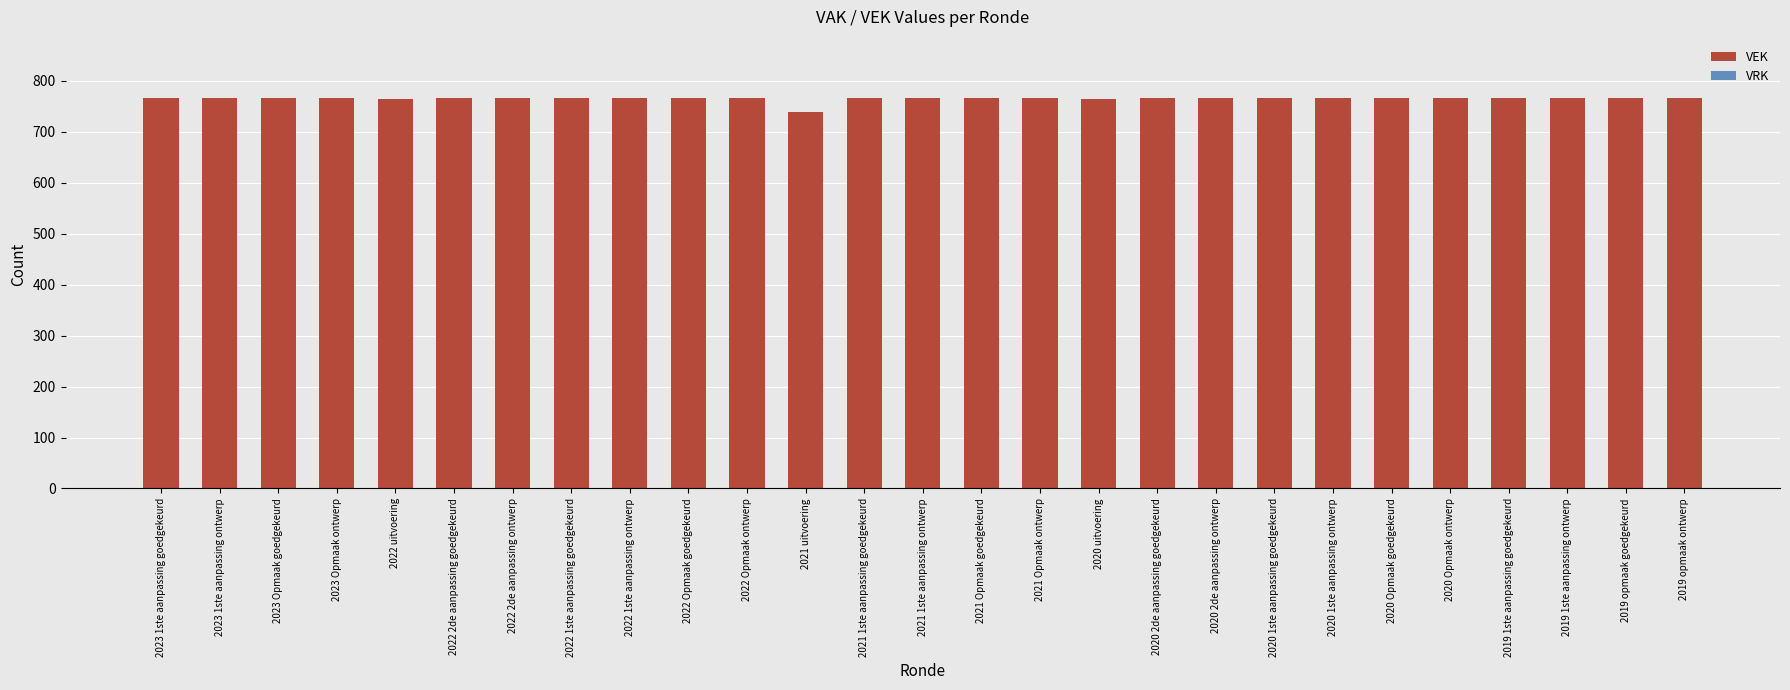

What is the change in value from 2022 uitvoering to 2021 uitvoering?

-25